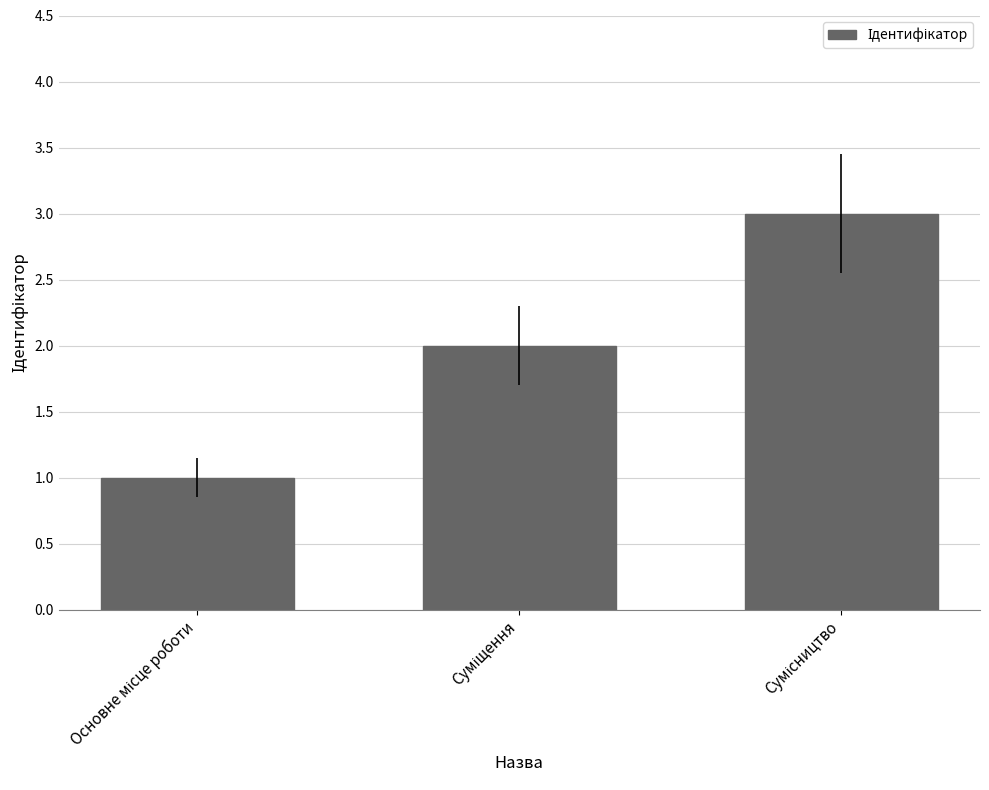

How many values are between 1 and 3?

3